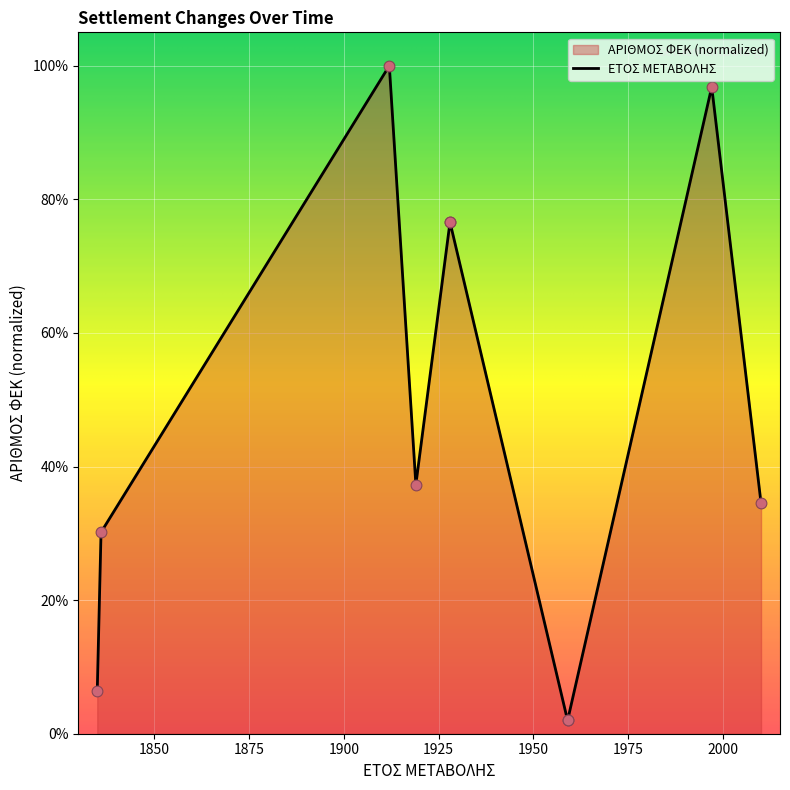

Approximately how many times larger is the value at 24/05/1835 compared to 24/08/1912?

0.1